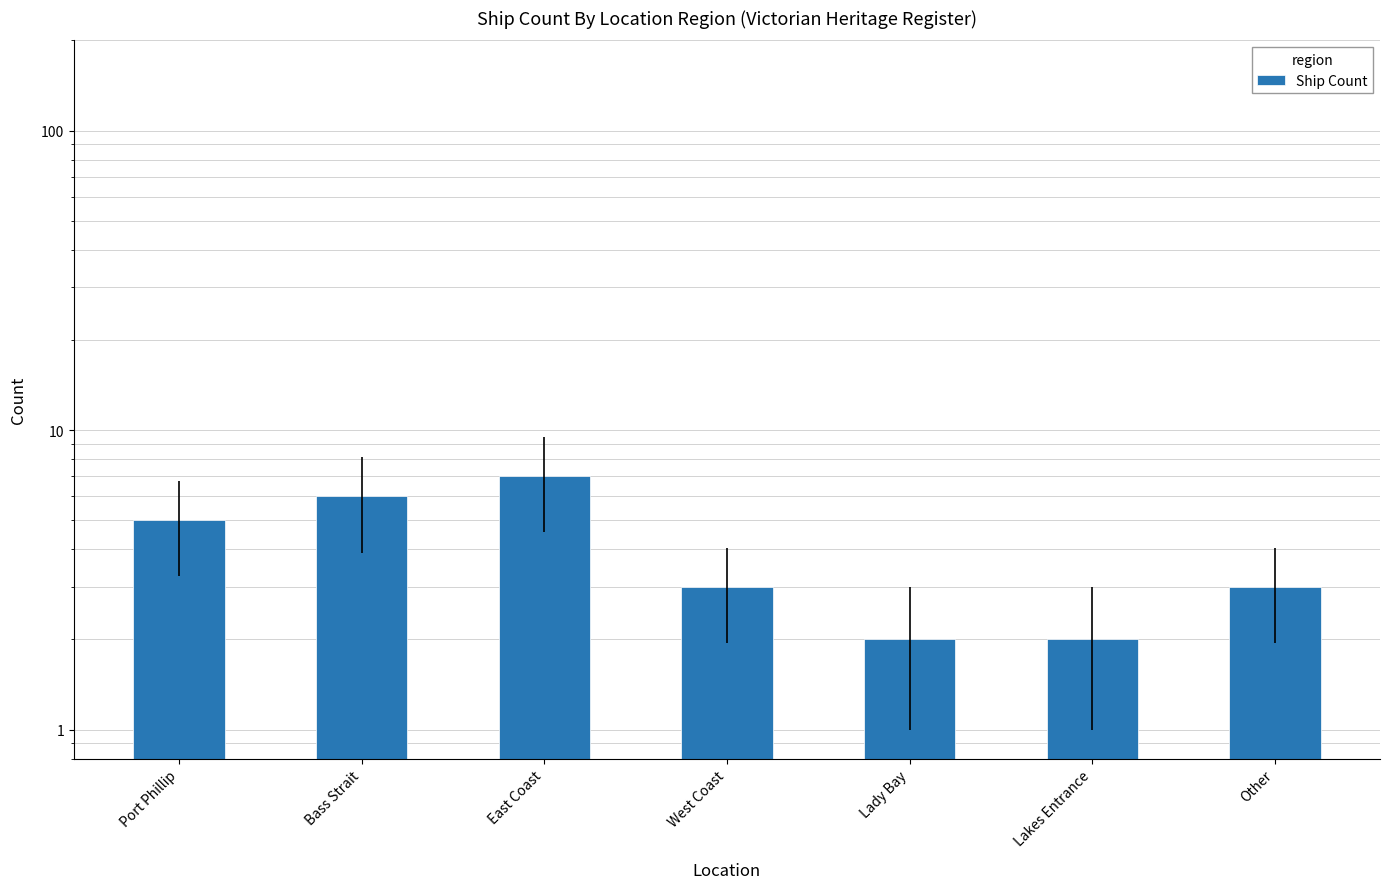

Rank the categories by value from highest to lowest.

East Coast, Bass Strait, Port Phillip, West Coast, Other, Lady Bay, Lakes Entrance